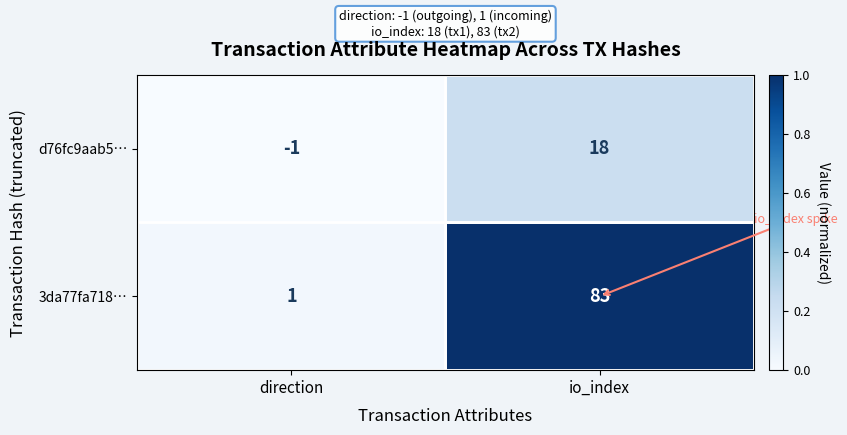

The value of 3da77fa718… at direction is 1. True or false?

True